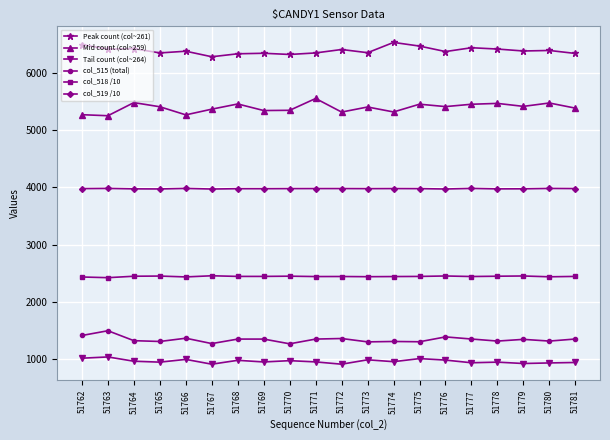

How many values in the col_515 (total) series are below 1345?

10